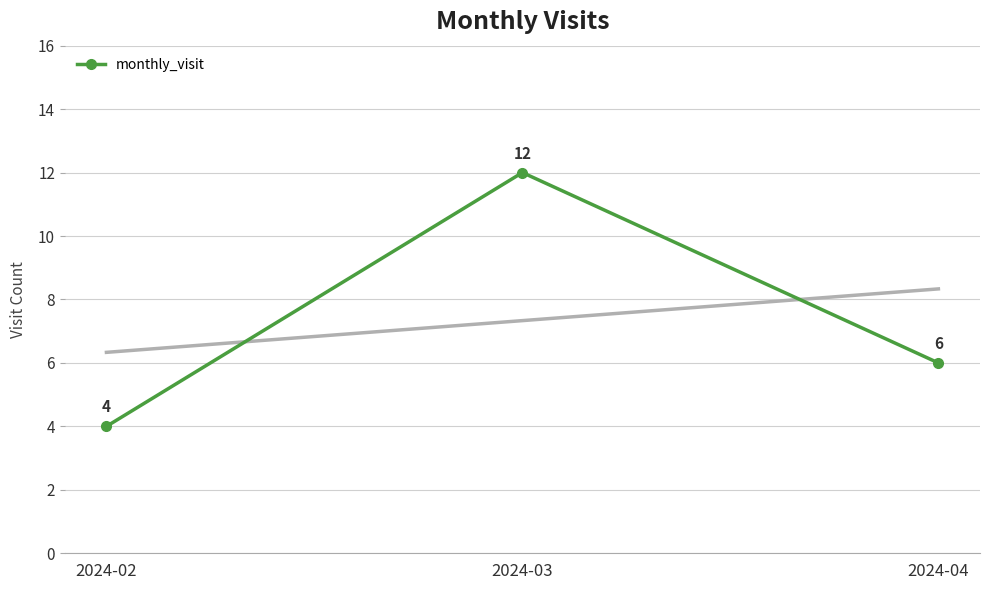

At which label does the data first exceed 6?

2024-03